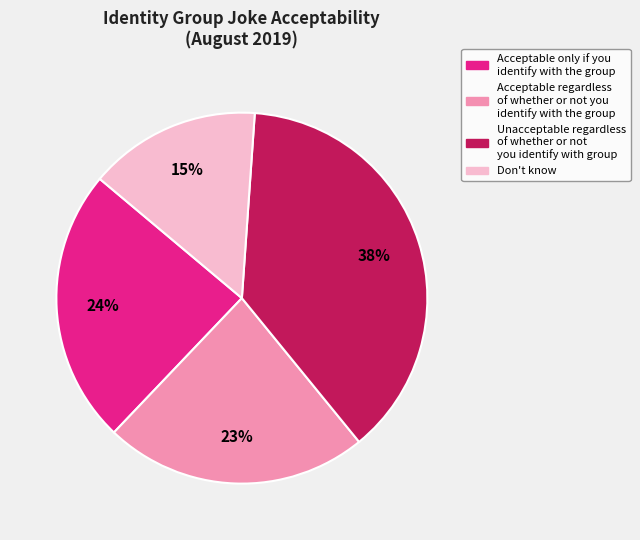

How many segments does this pie chart have?

4